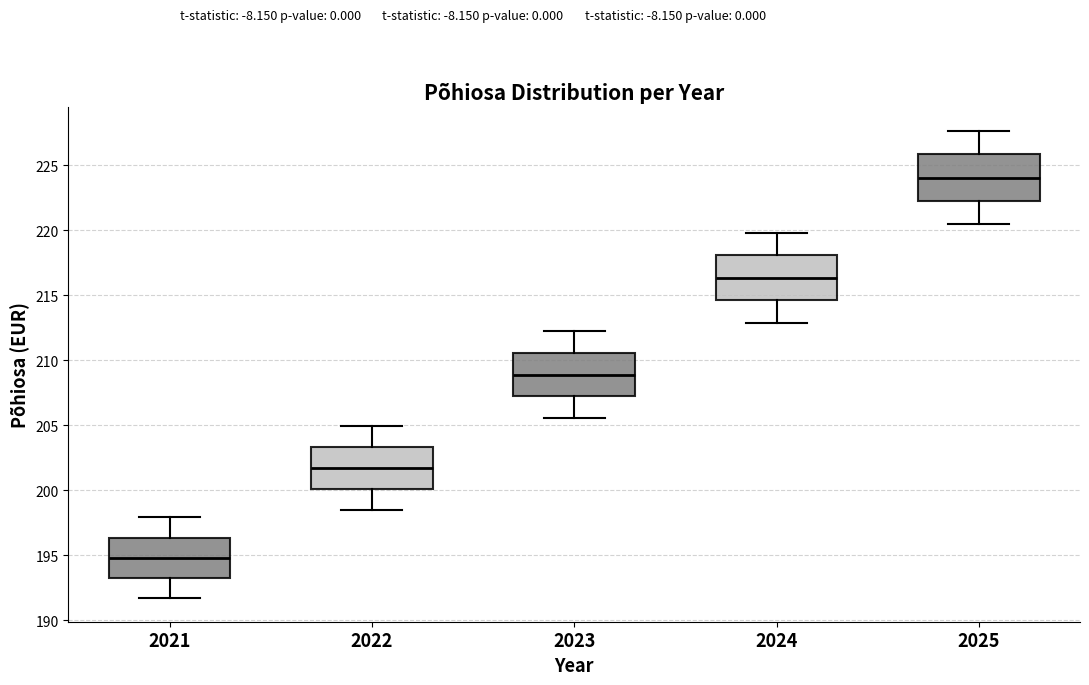

Reading left to right, transcribe this box plot: for each box, give where its median line is, the range the box spans, and where its two whiskers end, as read against the y-axis. The values are not printed on the chart, so give them approximately, as read against the axis.

2021: median 195.0, box 193.0 to 196.5, whiskers 191.5 to 198.0
2022: median 201.5, box 200.0 to 203.5, whiskers 198.5 to 205.0
2023: median 209.0, box 207.0 to 210.5, whiskers 205.5 to 212.5
2024: median 216.5, box 214.5 to 218.0, whiskers 213.0 to 220.0
2025: median 224.0, box 222.0 to 226.0, whiskers 220.5 to 227.5